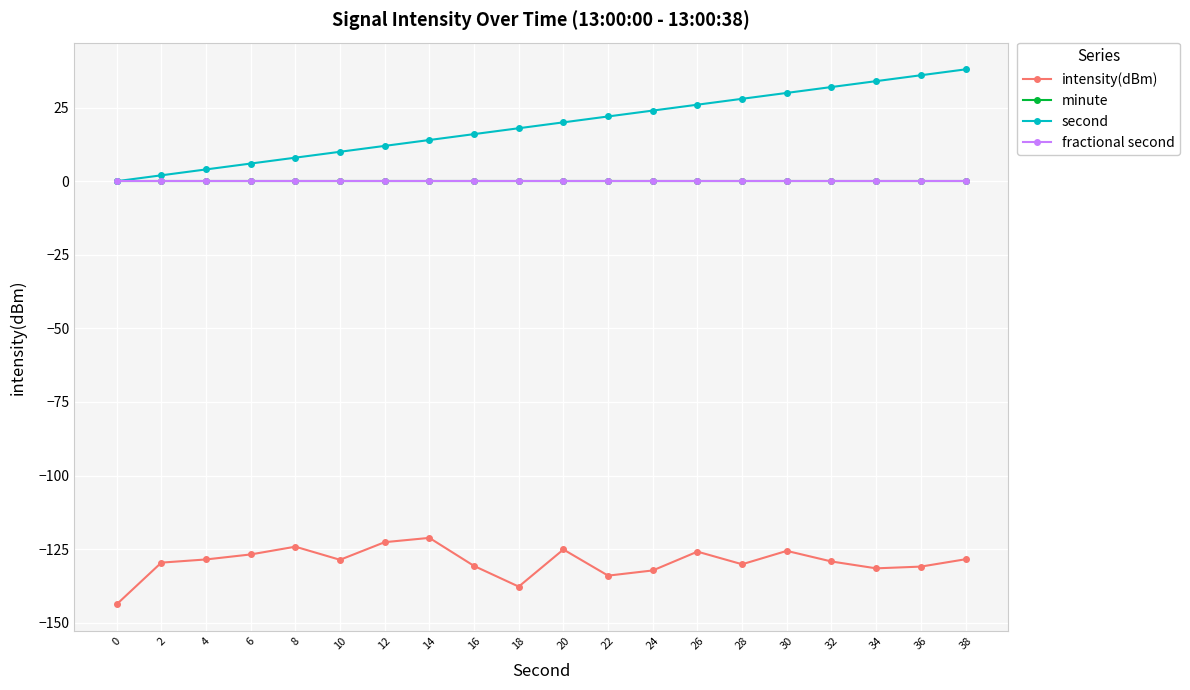

Between 10 and 28, which series saw the biggest shift?

second